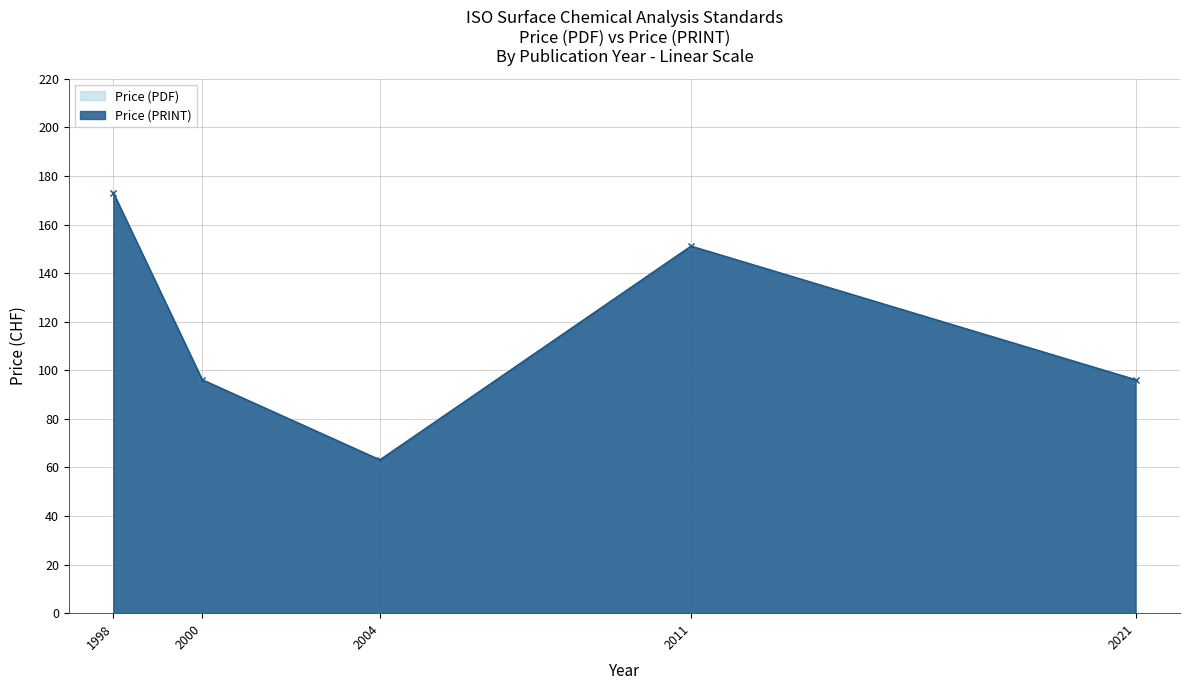

At which label is Price (PDF) closest to 118?

2000